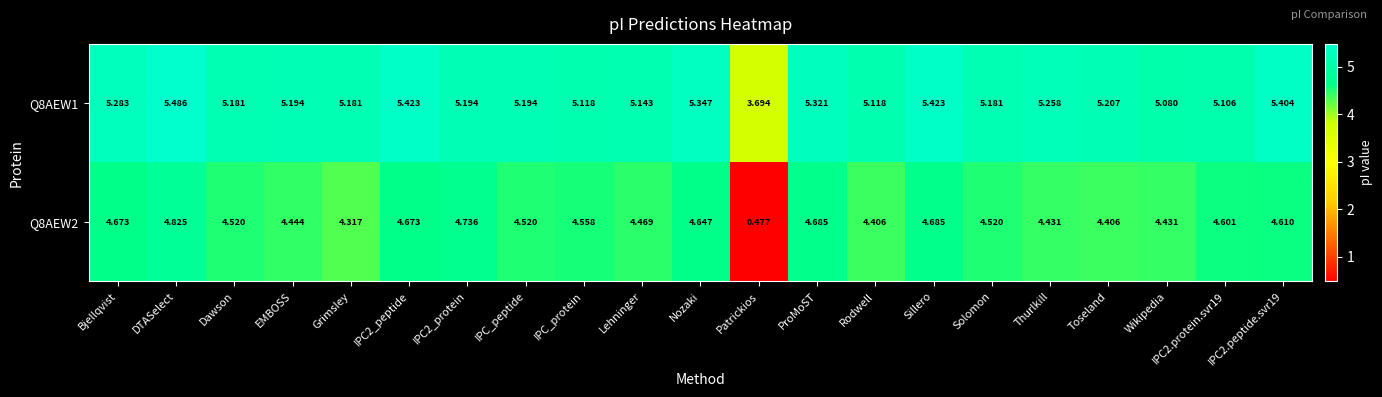

List the series in order of their overall mean, lowest first.

Q8AEW2, Q8AEW1